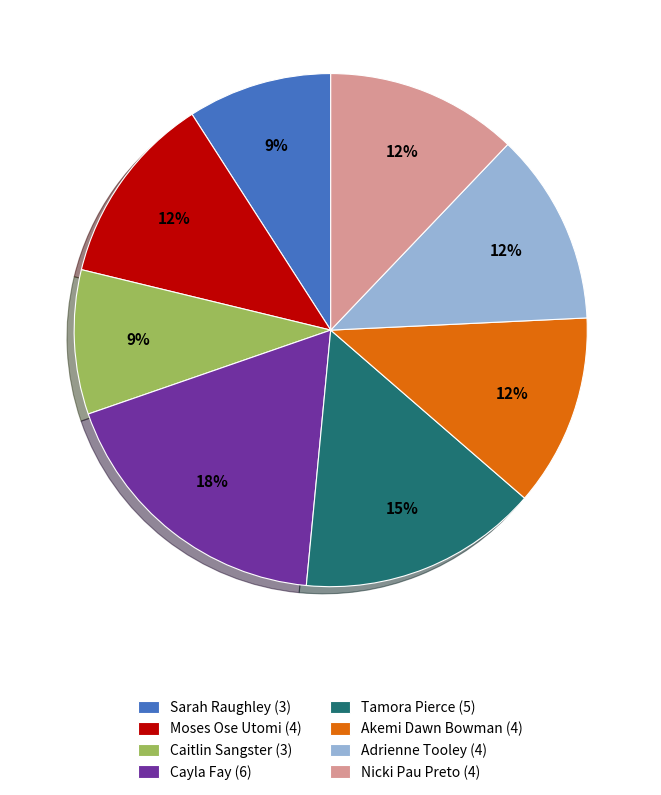

Combined, do Adrienne Tooley (4) and Nicki Pau Preto (4) account for over 50%?

No